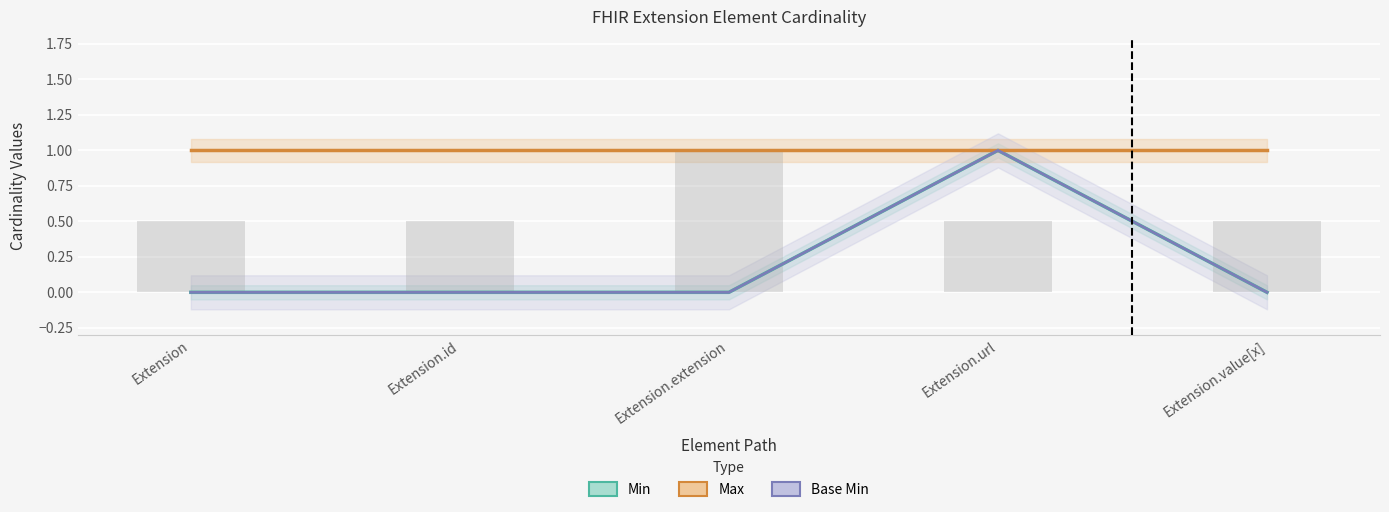

What is the value of the Max bar at the 2nd from the left?

1